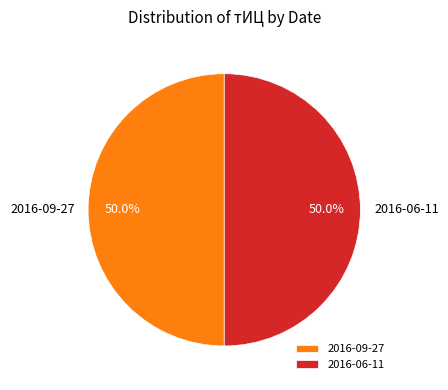

What is the ratio of the value at 2016-09-27 to the value at 2016-06-11?

1.0